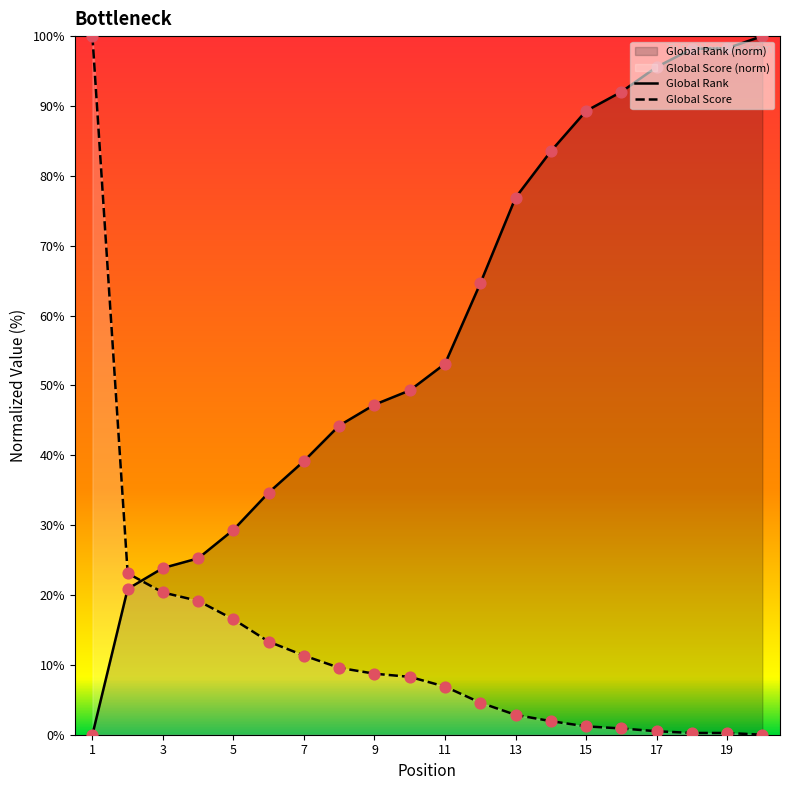

Which series has the largest total across all categories?

Global Rank